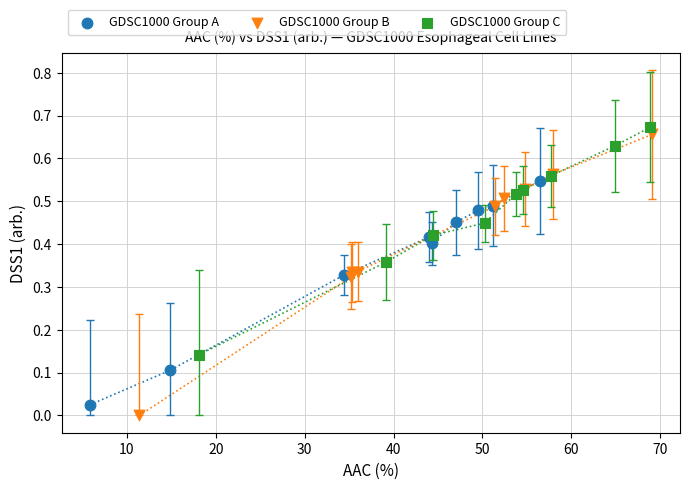

What are all the series names shown in the legend?

GDSC1000 Group A, GDSC1000 Group B, GDSC1000 Group C